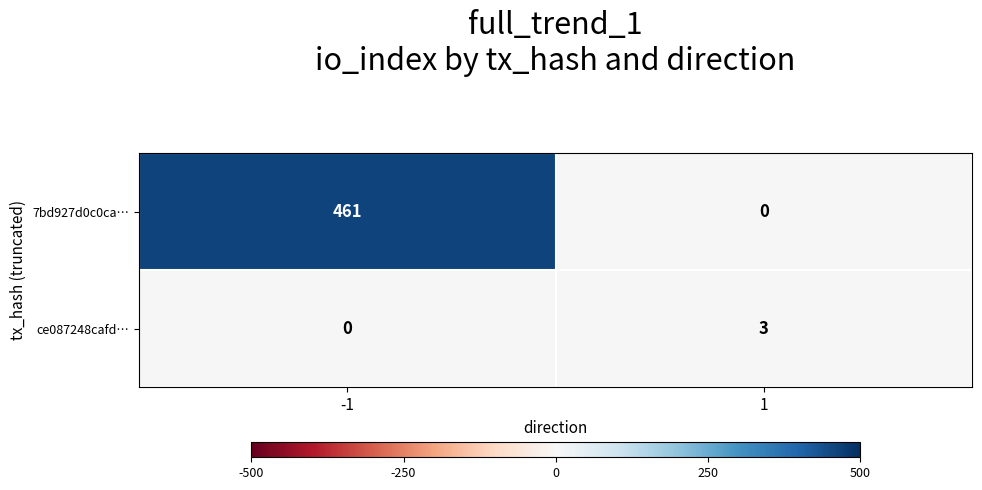

Reading right to left, extract all data points from this chart.

7bd927d0c0ca…: 1=0	-1=461
ce087248cafd…: 1=3	-1=0